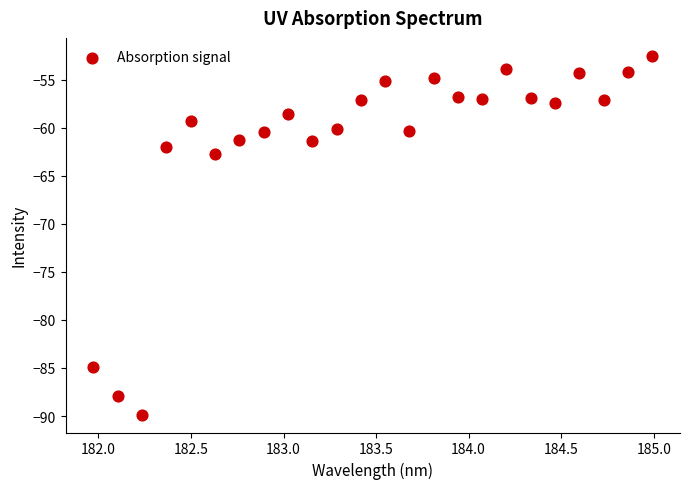

What is the range of Y values (max minus min)?

37.3